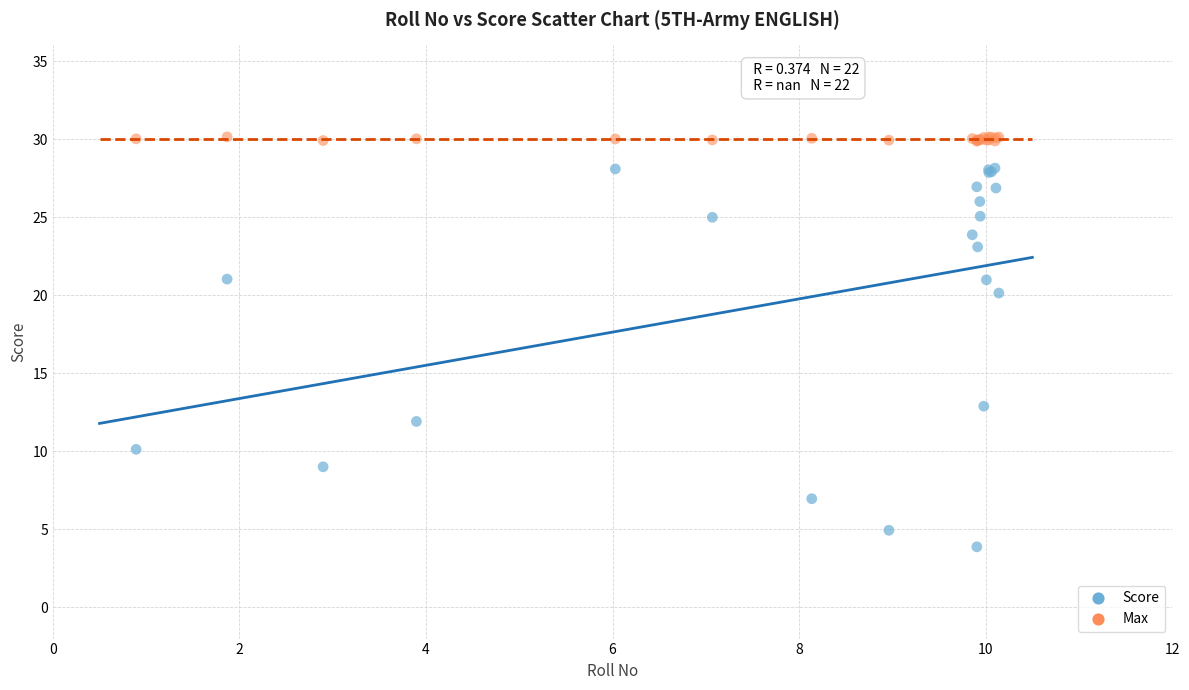

Which series has the largest Y range (max minus min)?

Score